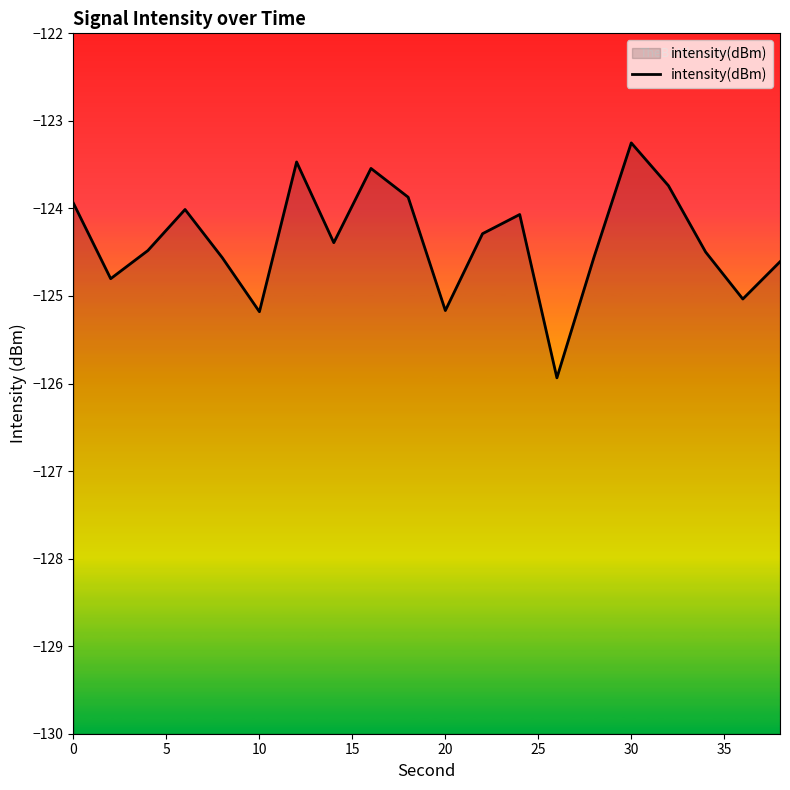

True or false: there are more than 1 points higher than both neighbors.

True